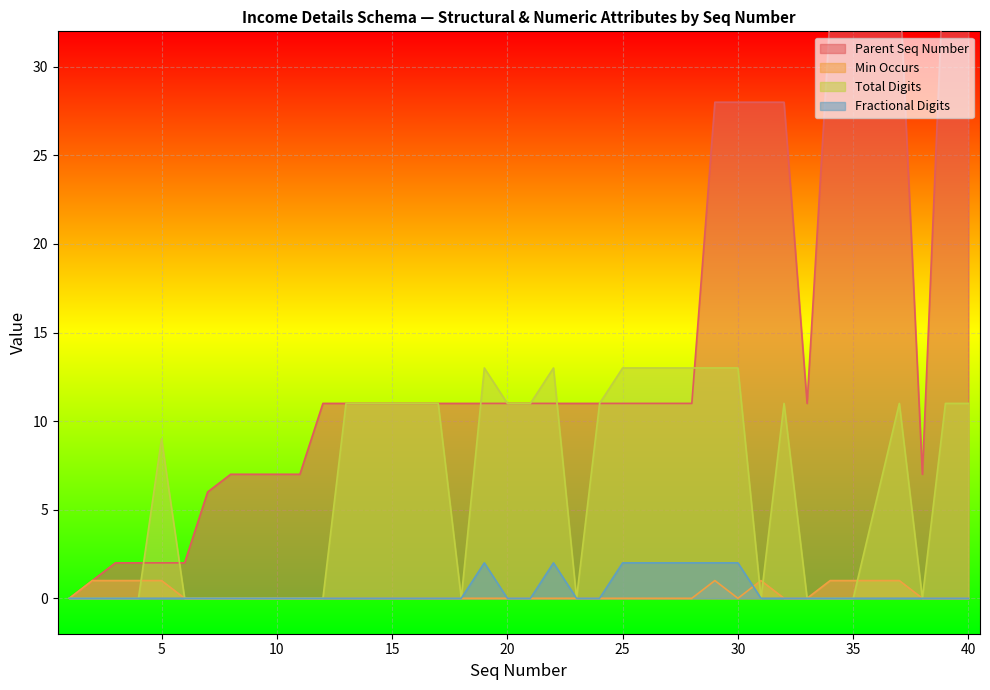

What is the difference between the highest and lowest values at 5?

9